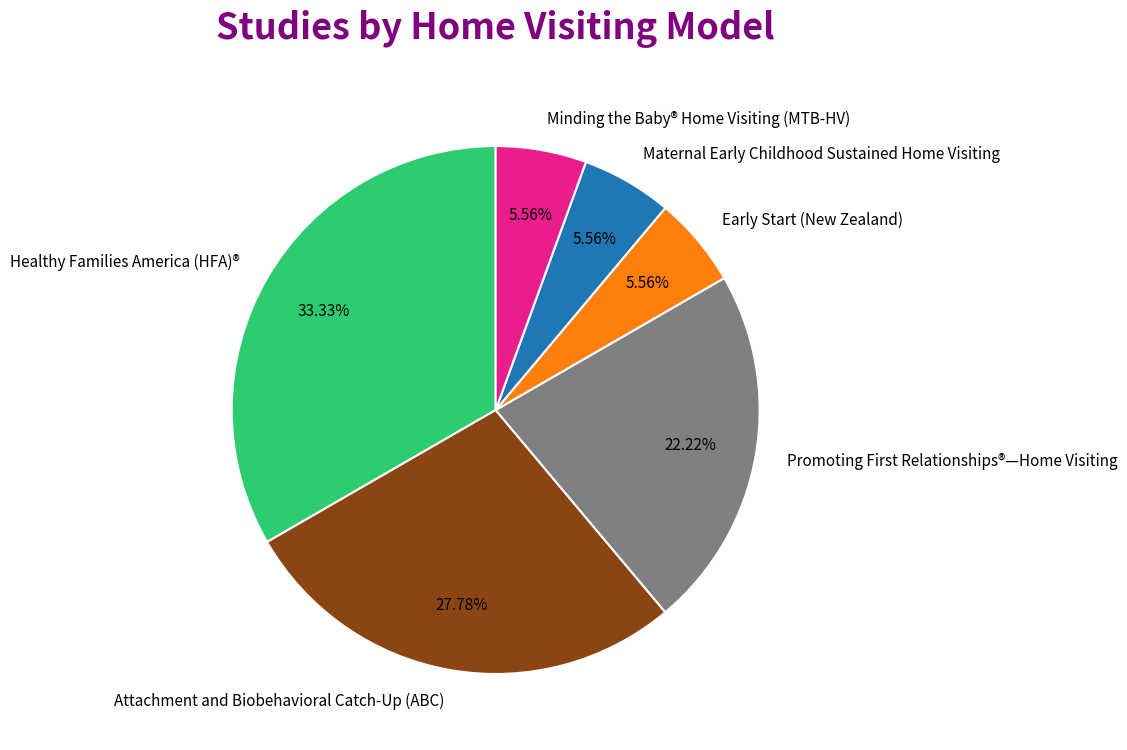

The Maternal Early Childhood Sustained Home Visiting slice represents 19% of the pie. True or false?

False